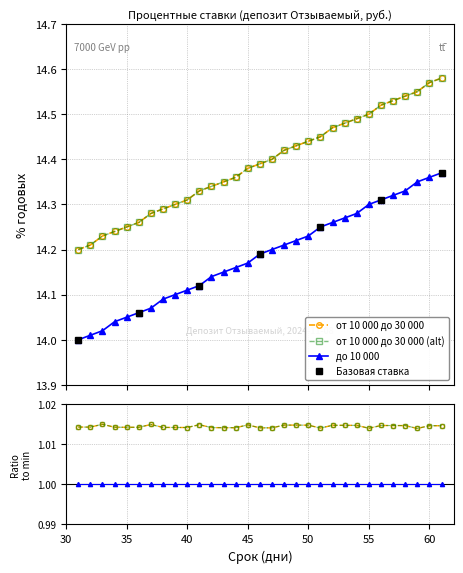

Rank the series by their average value, from highest to lowest.

от 10 000 до 30 000, до 10 000